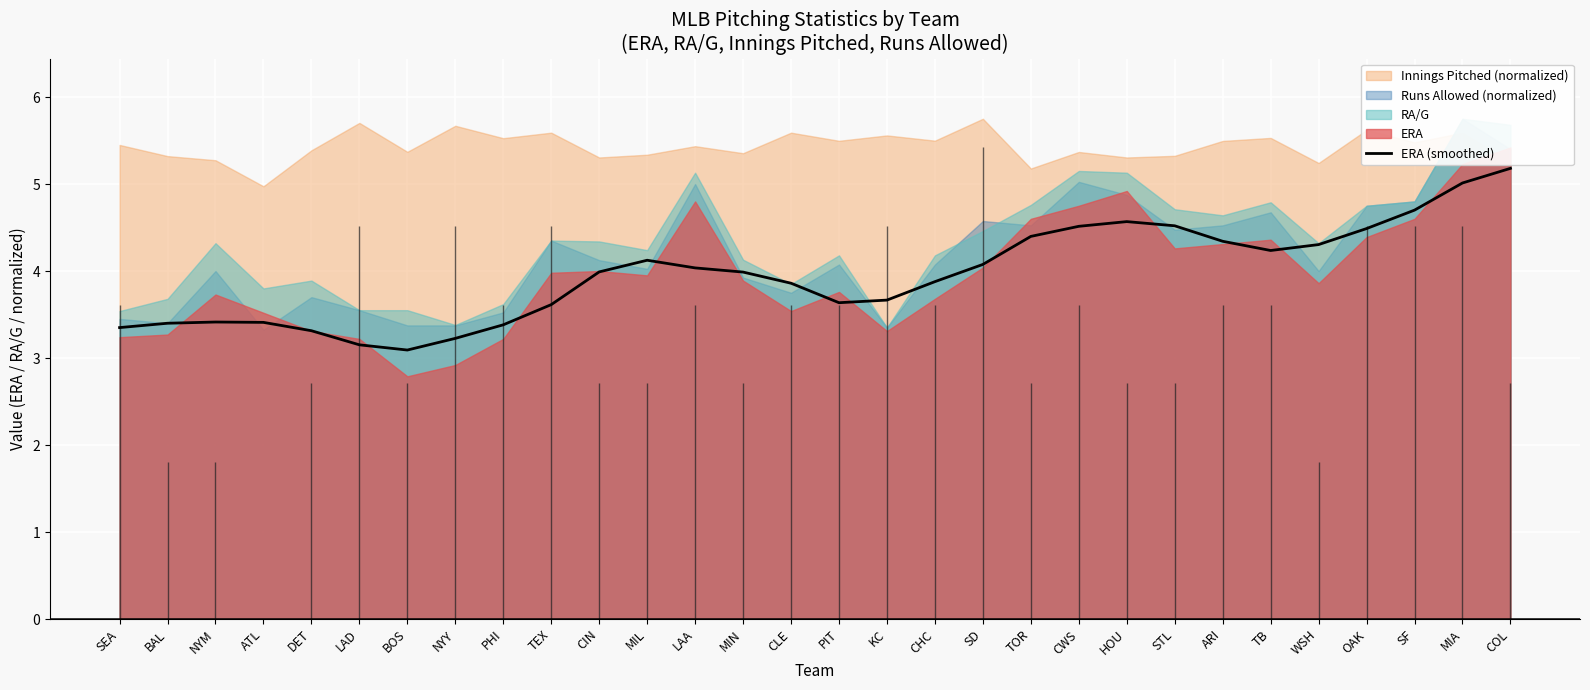

Is it true that the value at TEX is 3.6?

True